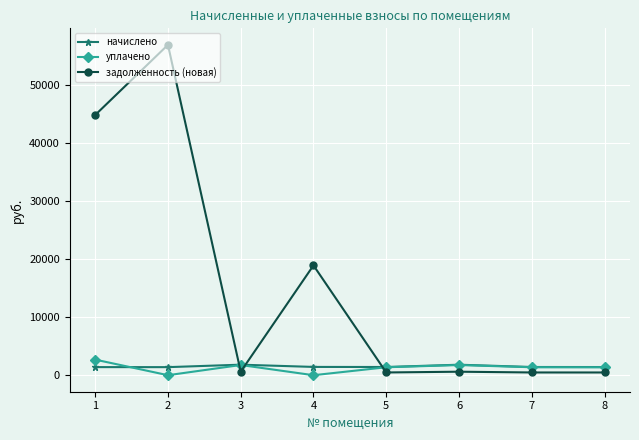

How many lines are shown in the chart?

3